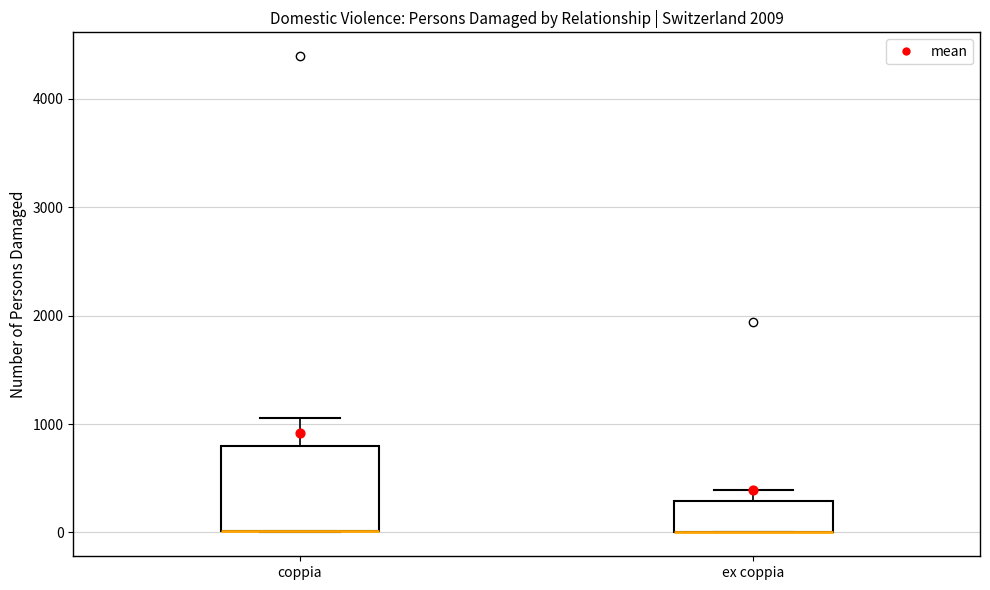

Reading left to right, read every box against the y-axis: the position of its median line, the range the box covers, and the ends of its whiskers. The values are not printed on the chart, so give them approximately, as read against the axis.

coppia: median 0 (drawn on the box's lower edge), box 0 to 800, whiskers 0 to 1100
ex coppia: median 0 (drawn on the box's lower edge), box 0 to 300, whiskers 0 to 400